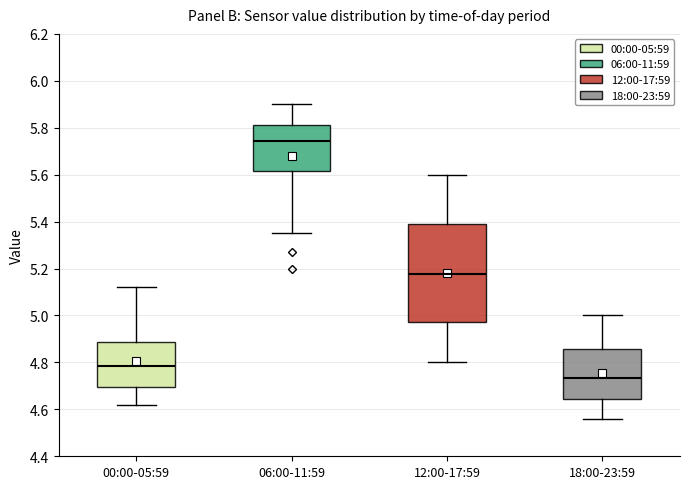

Which box has the highest median line?

06:00-11:59